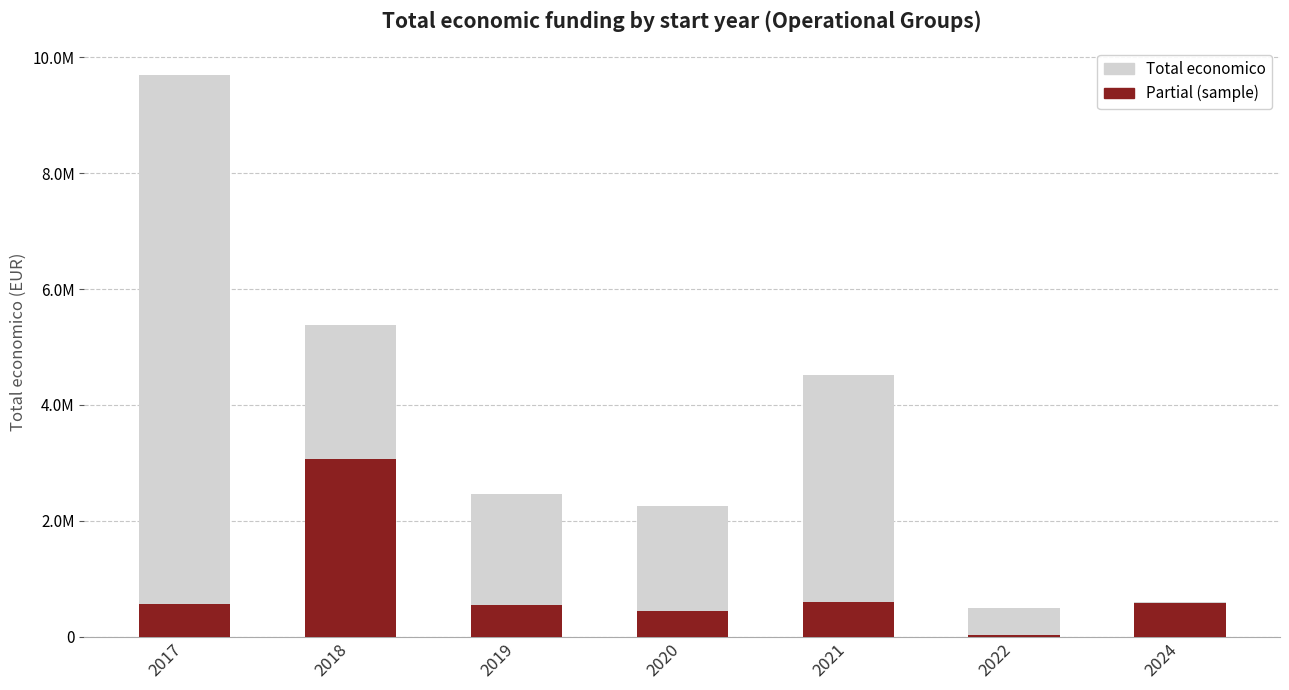

Where does the Partial (sample) series first go above 574000?

2018